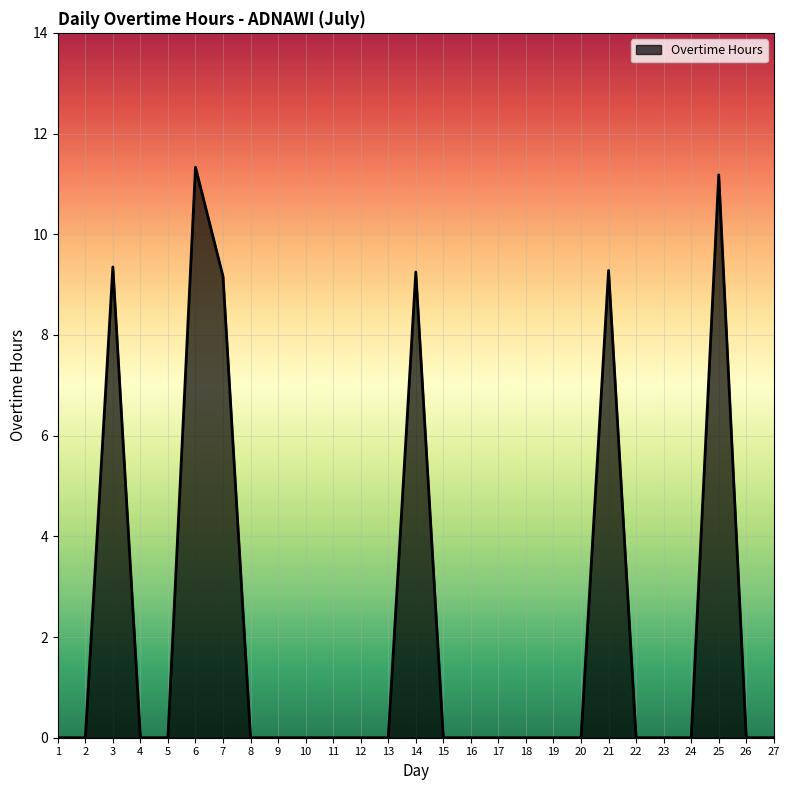

The value at 3 is 14.1. True or false?

False